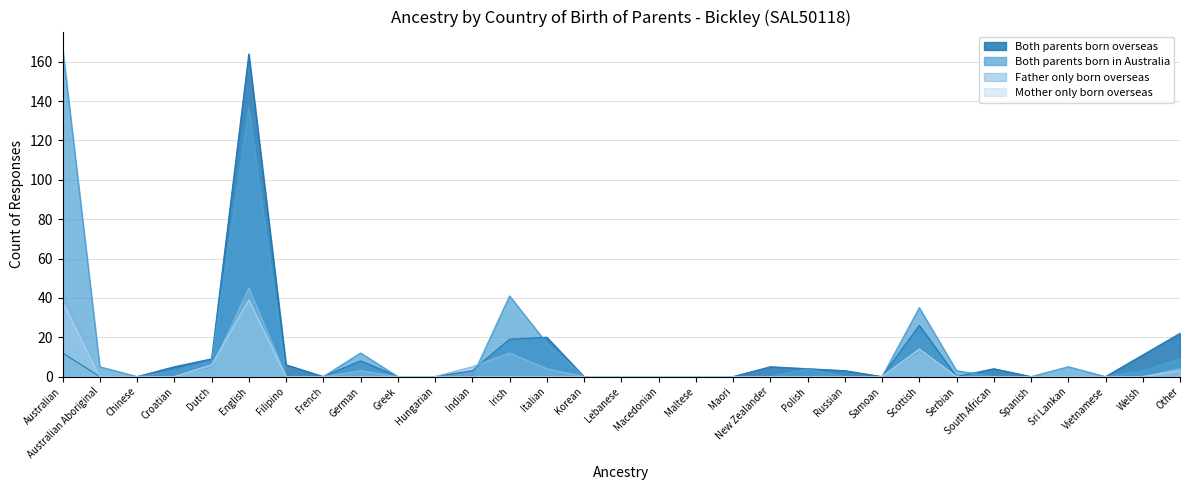

How many lines are shown in the chart?

4